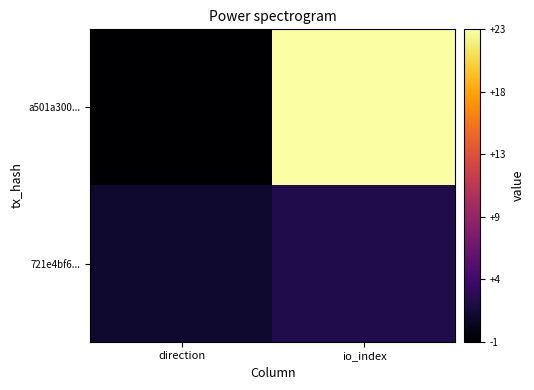

Reading right to left, what are all the values shown in this chart?

a501a300...: io_index=23	direction=-1
721e4bf6...: io_index=2	direction=1